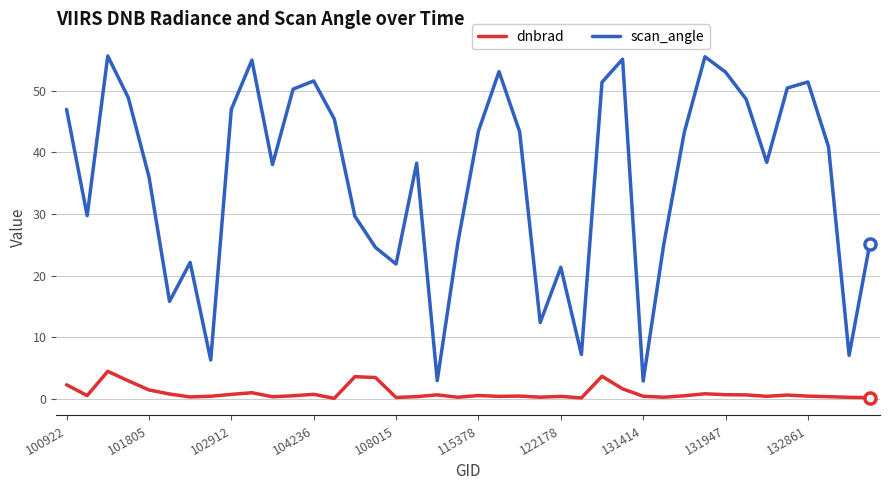

Which series has the largest total across all categories?

scan_angle